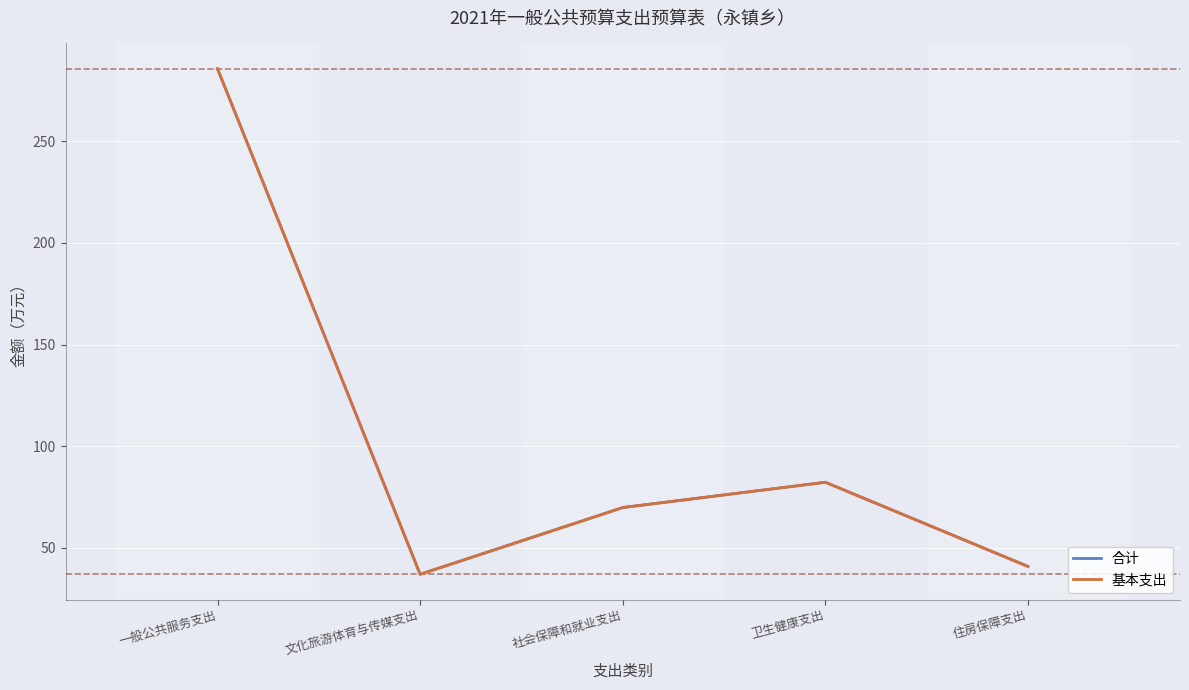

How many lines are shown in the chart?

2